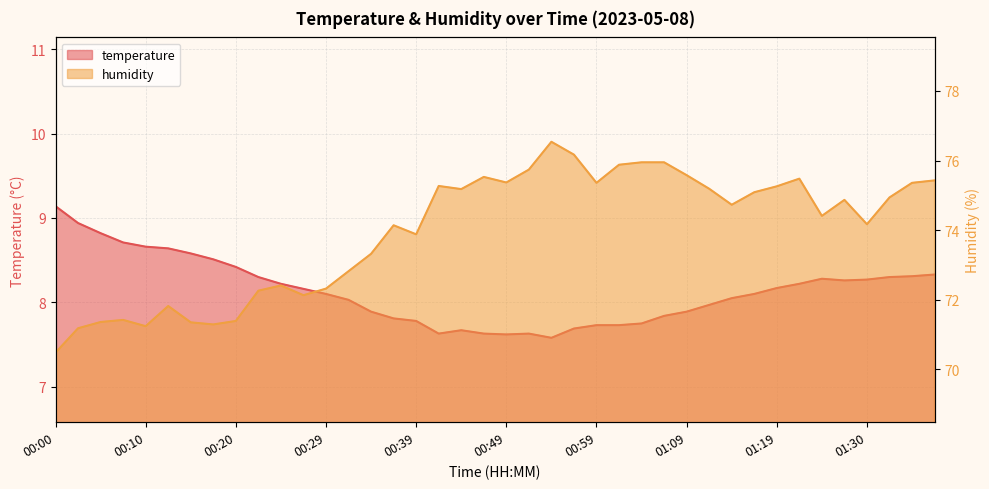

Rank the series at 00:12 from lowest to highest value.

temperature, humidity